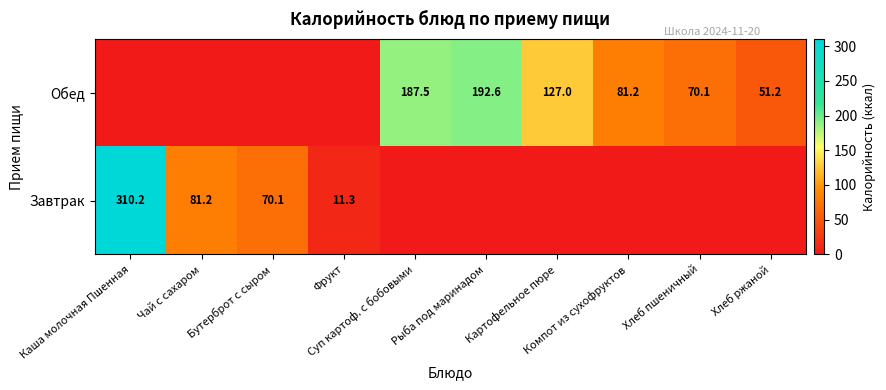

Rank the categories by Завтрак value from lowest to highest.

Суп картоф. с бобовыми, Рыба под маринадом, Картофельное пюре, Компот из сухофруктов, Хлеб пшеничный, Хлеб ржаной, Фрукт, Бутерброт с сыром, Чай с сахаром, Каша молочная Пшенная